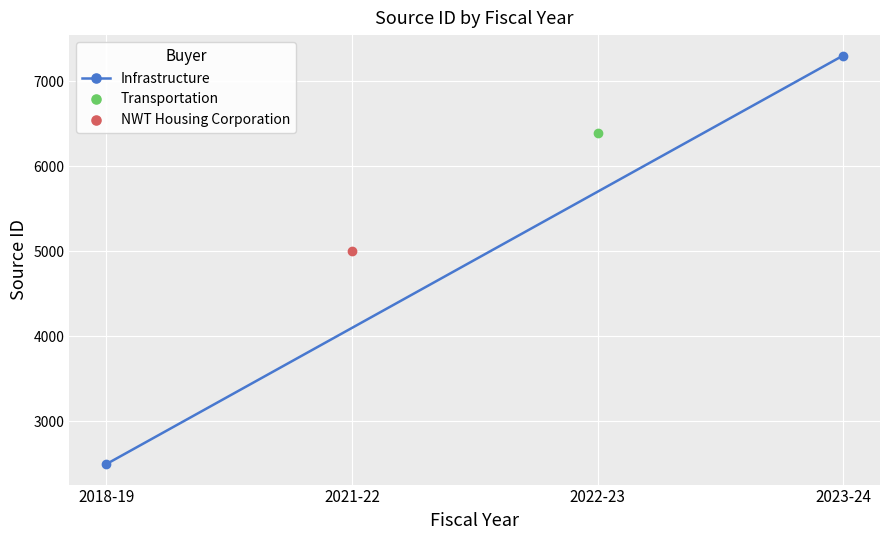

What is the difference between the maximum and minimum values?

4809